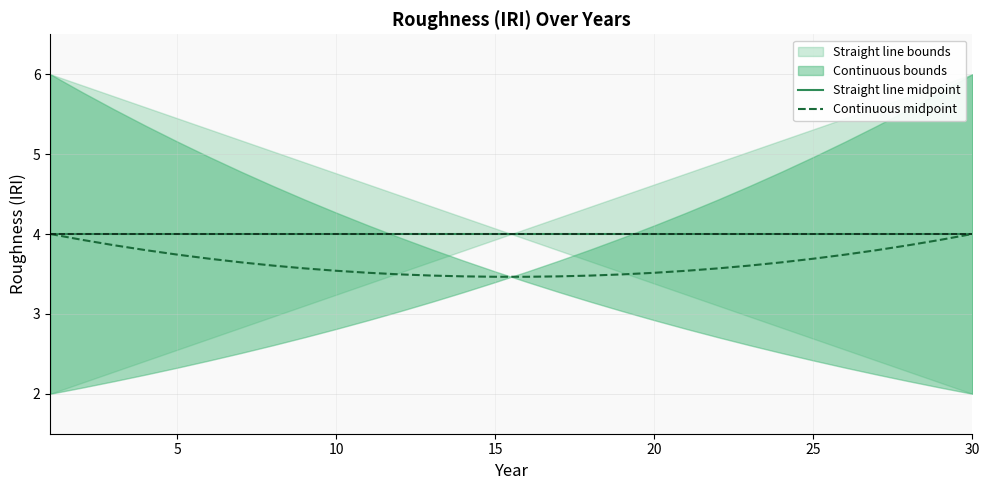

Which series has the largest total across all categories?

Straight line midpoint